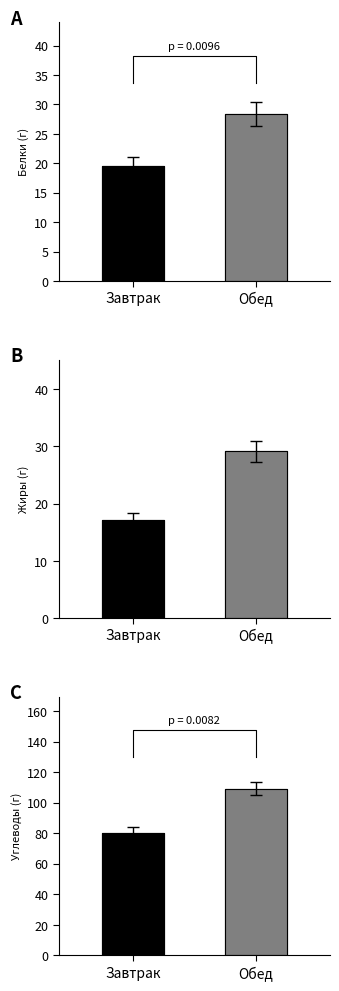

What is the change in value from Завтрак to Обед?

+28.8